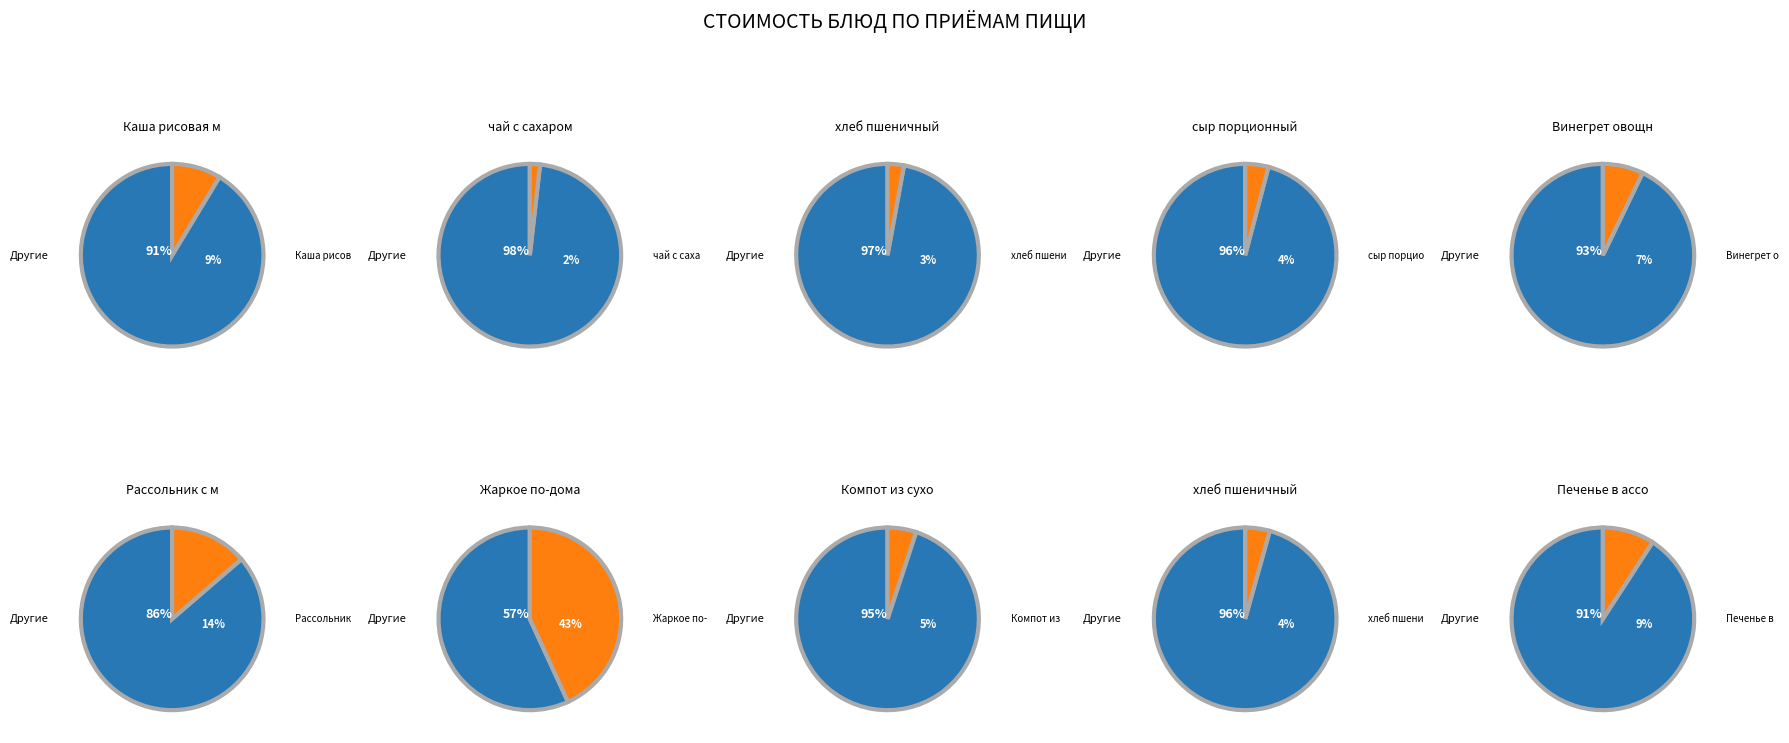

Is it true that Винегрет овощной is 7% of the pie?

True